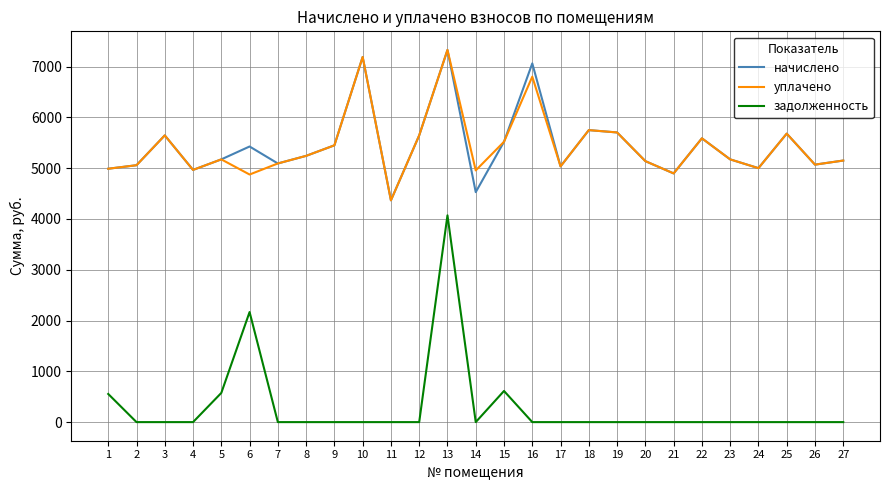

True or false: начислено and задолженность intersect in this chart.

False